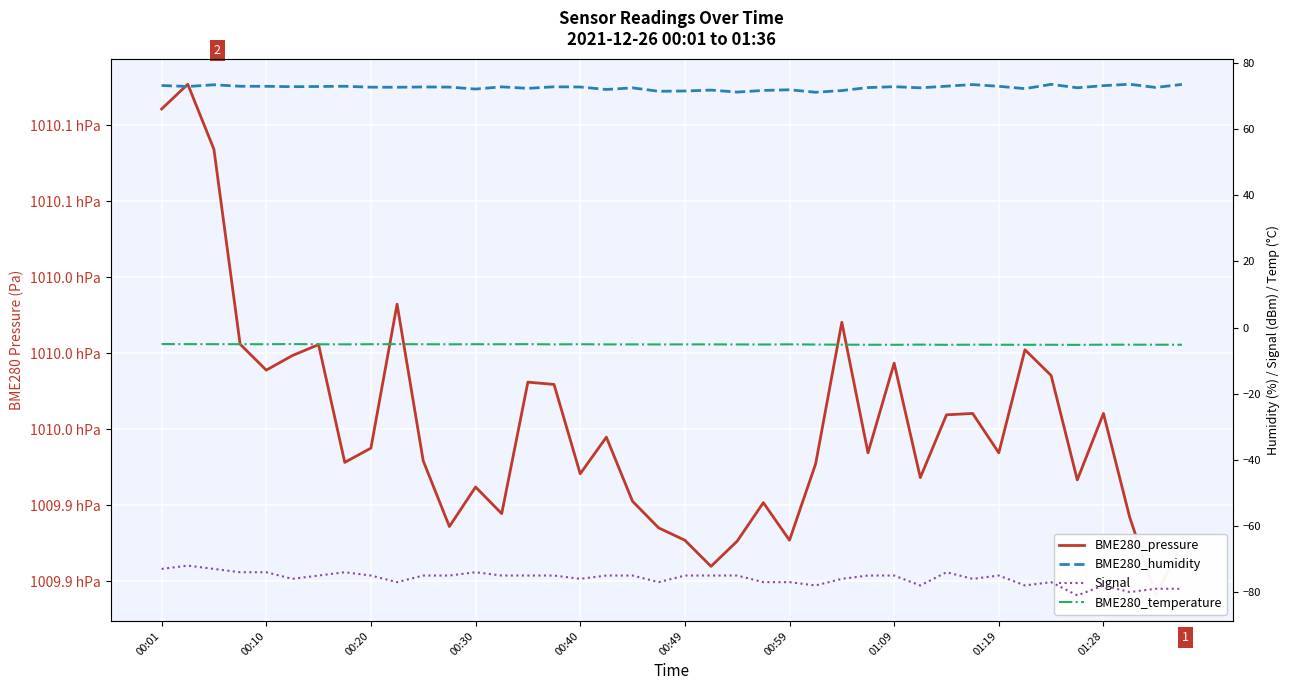

Which series has the largest total across all categories?

BME280_pressure